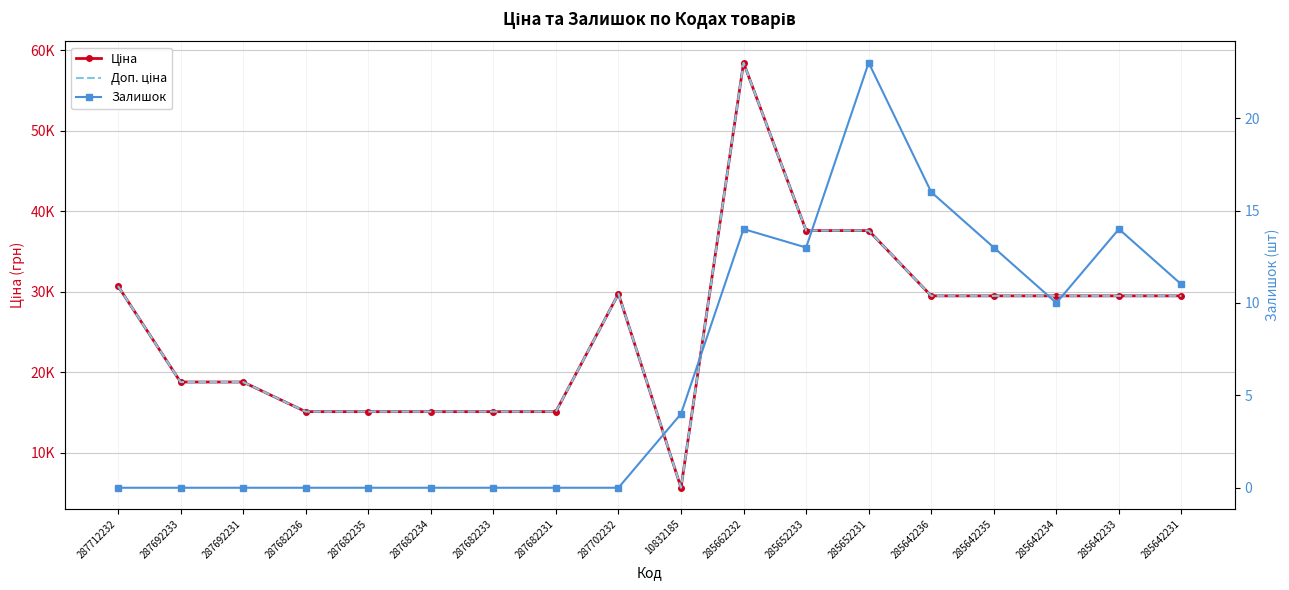

Rank the categories by Ціна value from lowest to highest.

10832185, 287682236, 287682235, 287682234, 287682233, 287682231, 287692233, 287692231, 285642236, 285642235, 285642234, 285642233, 285642231, 287702232, 287712232, 285652233, 285652231, 285662232